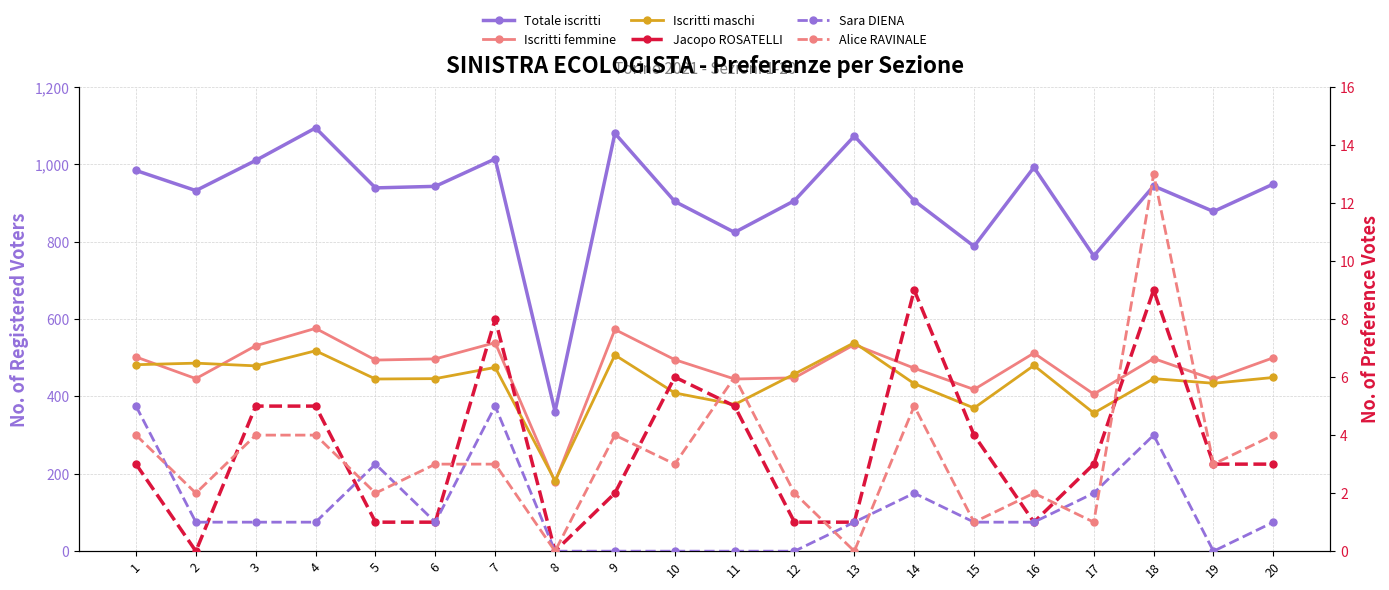

How many interior local peaks does the Totale iscritti series have?

6